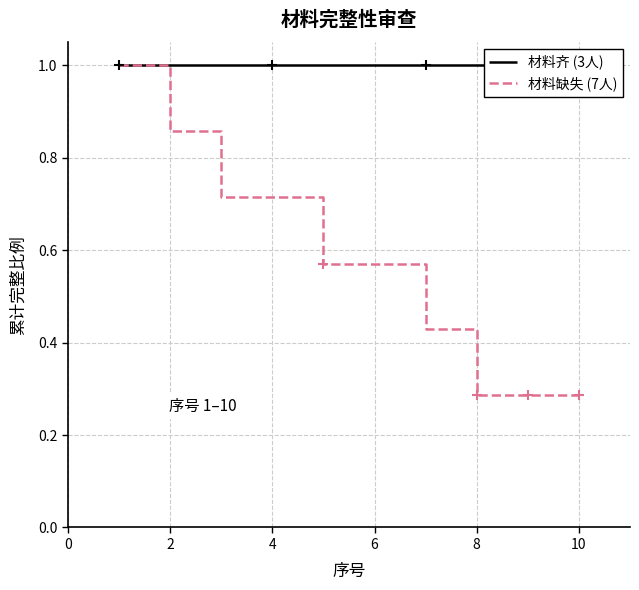

At how many categories does at least one series exceed 0?

10